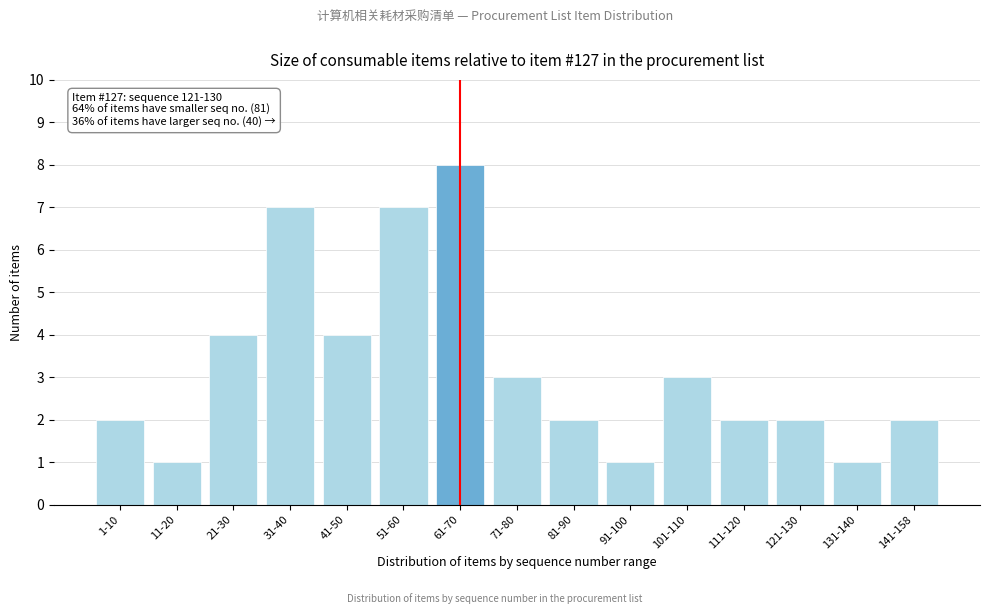

Reading right to left, transcribe all the data shown in this chart.

2	1	2	2	3	1	2	3	8	7	4	7	4	1	2